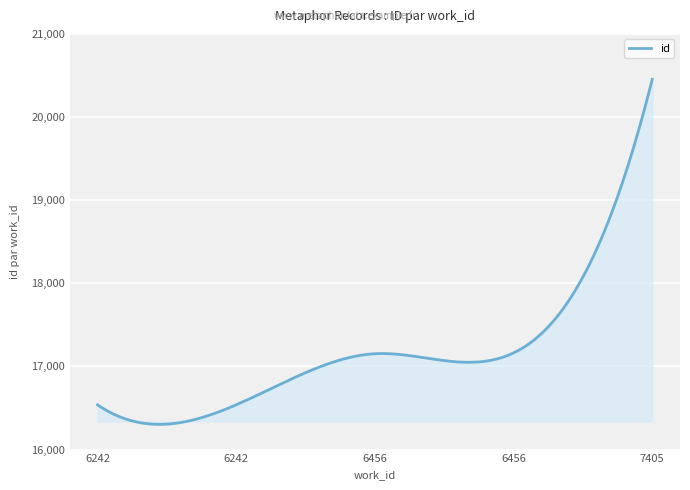

What is the minimum value shown in the chart?

16303.2